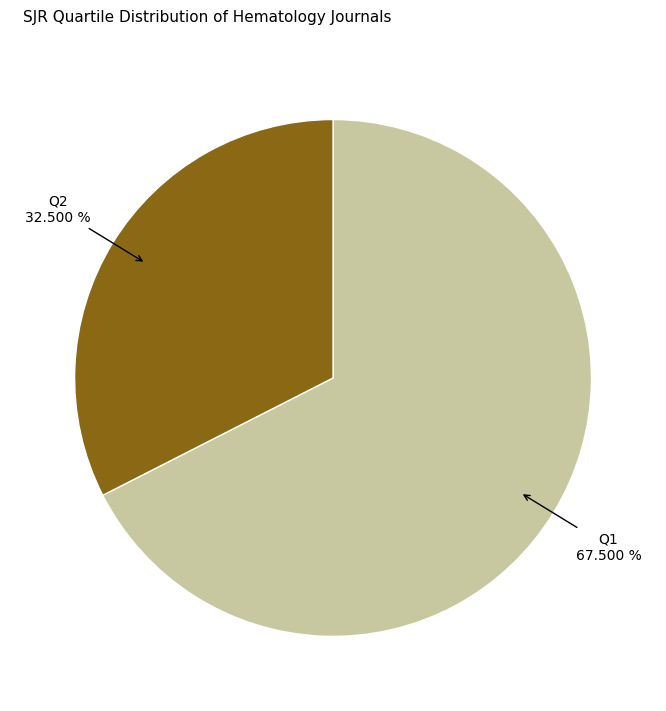

Is there any slice that represents more than half of the pie?

Yes